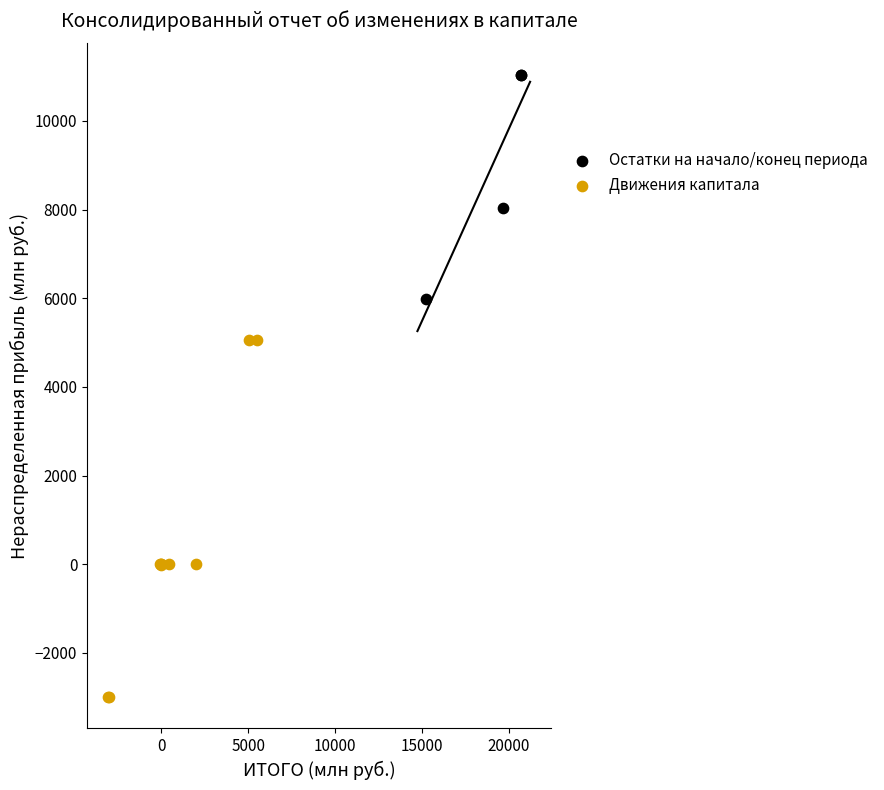

Which series contains the lowest Y value?

Движения капитала